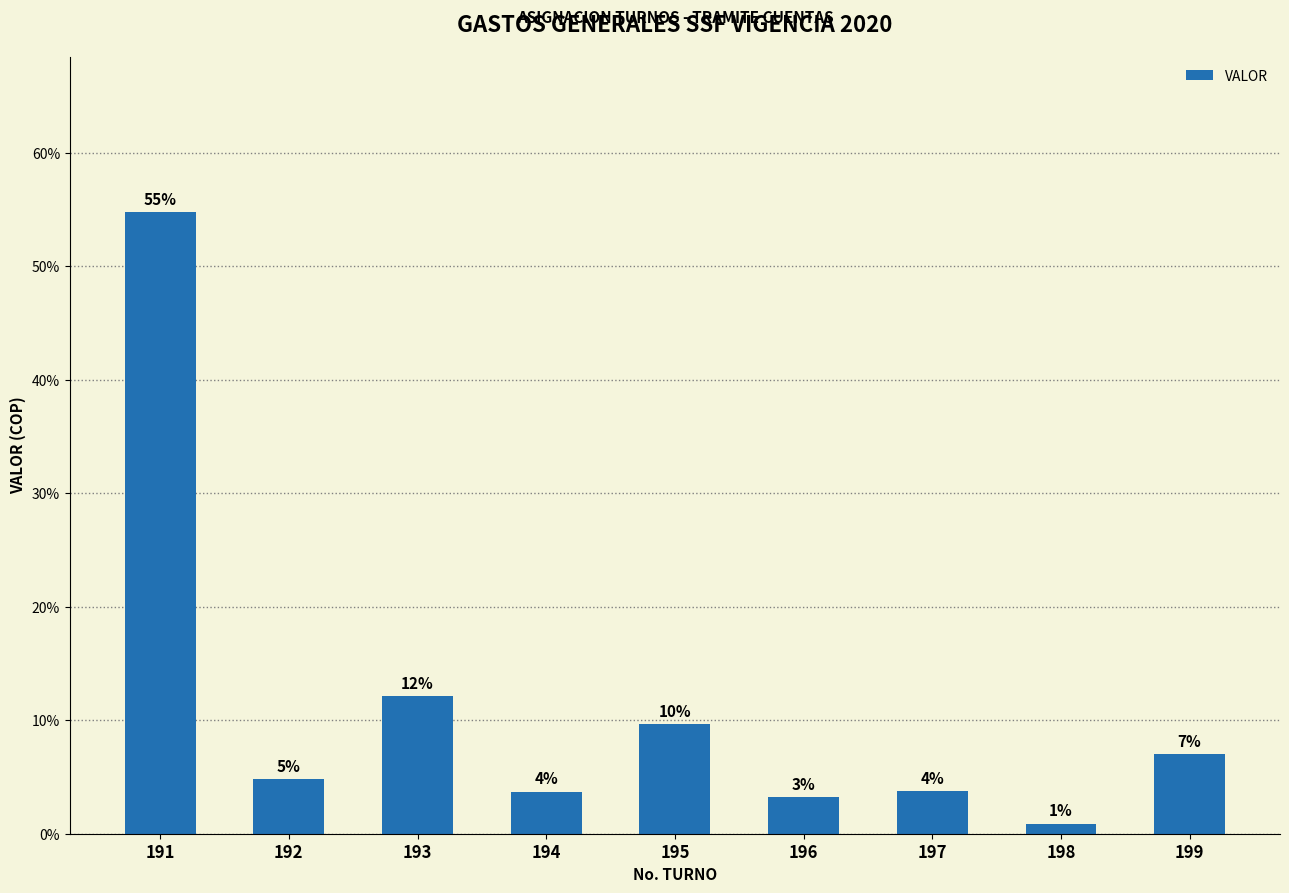

How many series are shown in this chart?

1